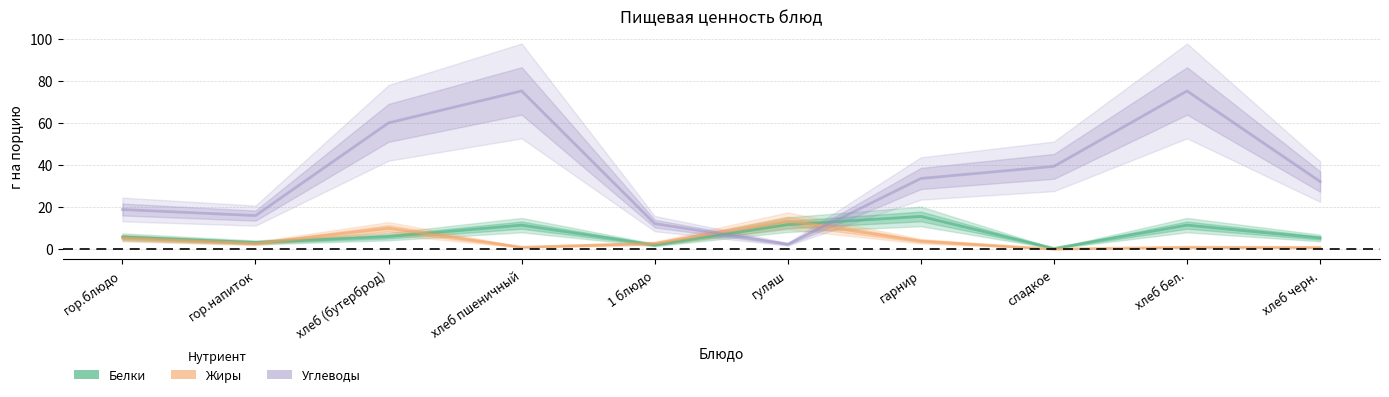

What is the spread (max minus min) of values at сладкое?

39.4